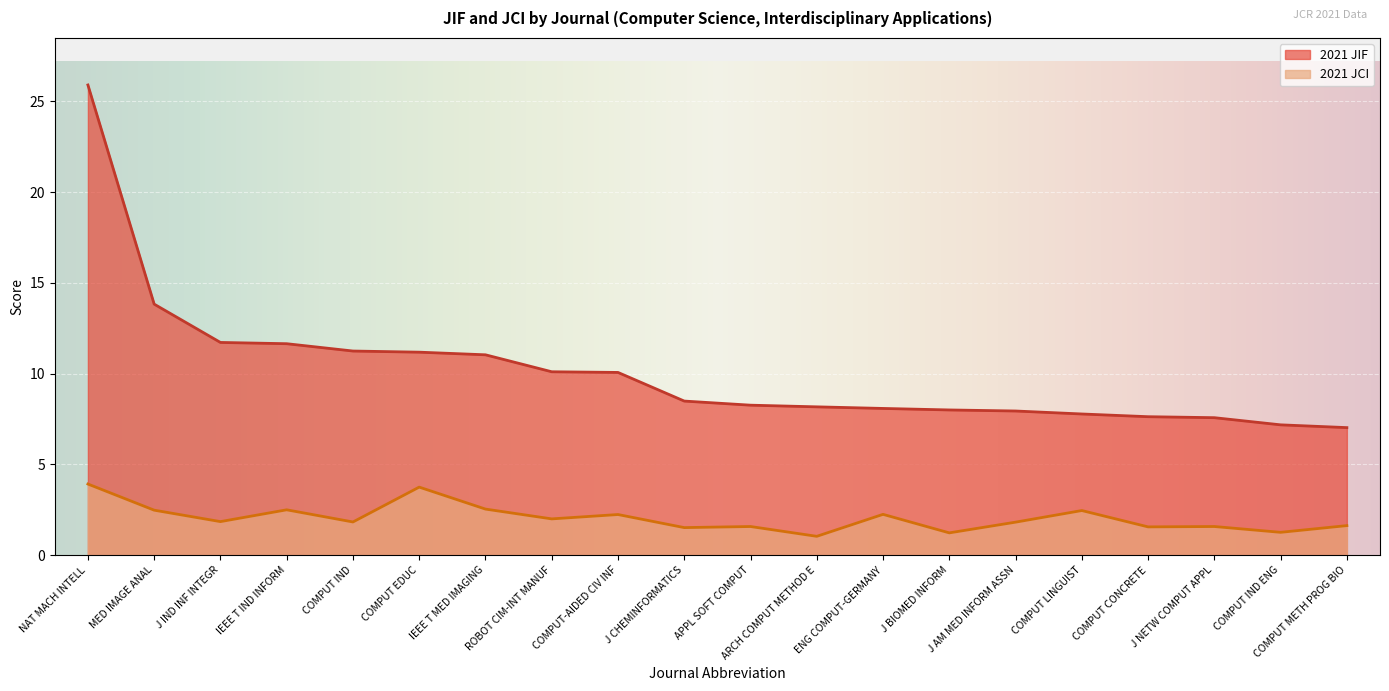

Rank the series by their maximum value, from lowest to highest.

2021 JCI, 2021 JIF